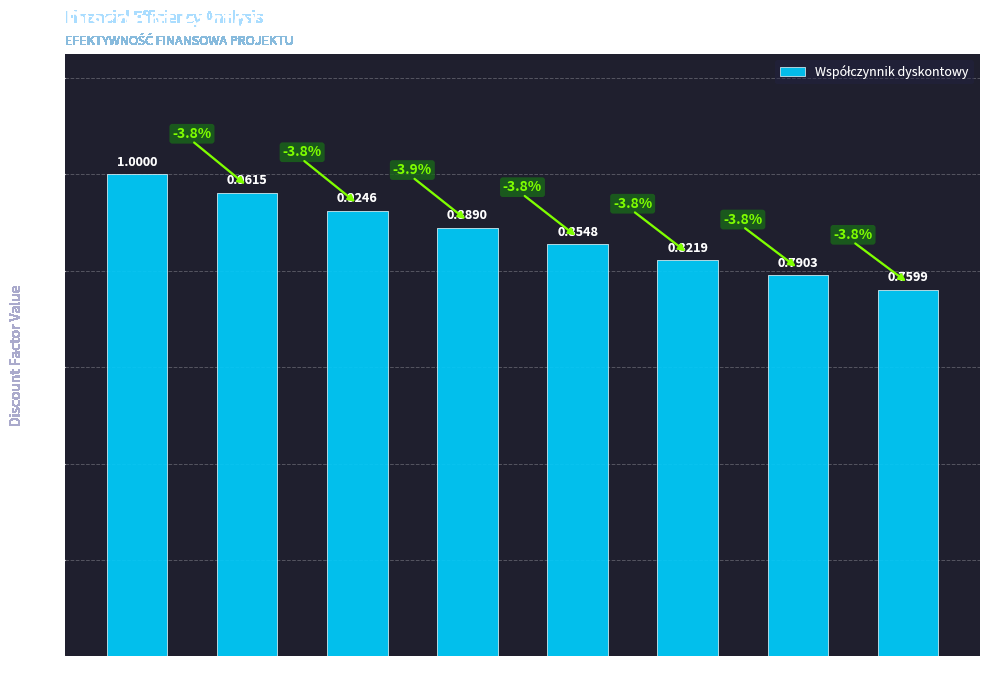

Rank the categories by value from lowest to highest.

2030, 2029, 2028, 2027, 2026, 2025, 2024, 2023